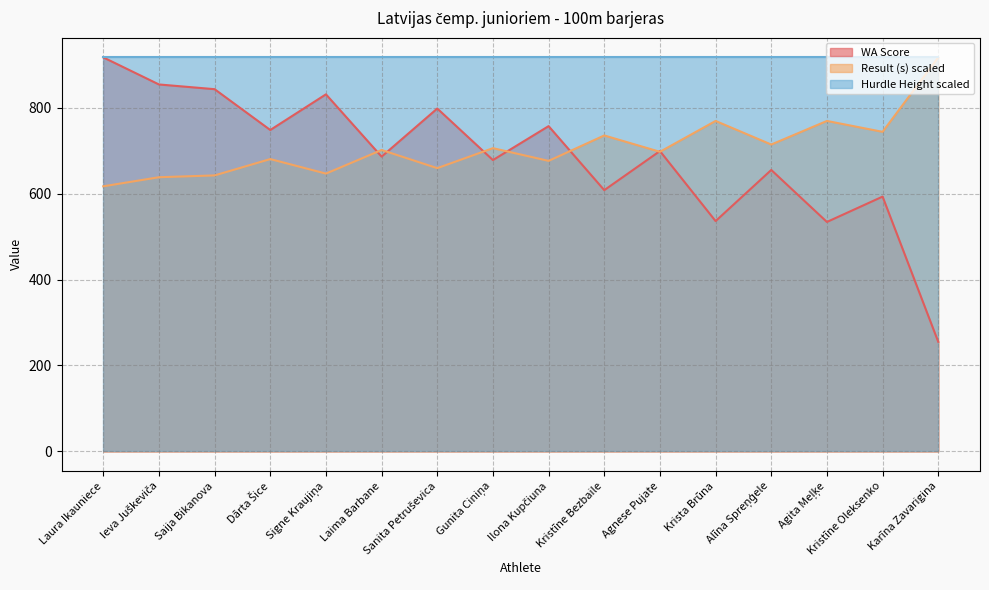

The Result (s) series shows 407.3 at Alīna Spreņģele. True or false?

False